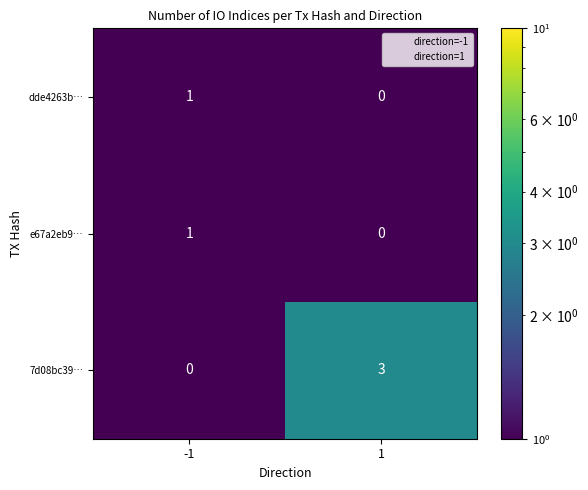

Reading right to left, list all the values displayed in this chart.

dde4263b…: 0	1
e67a2eb9…: 0	1
7d08bc39…: 3	0